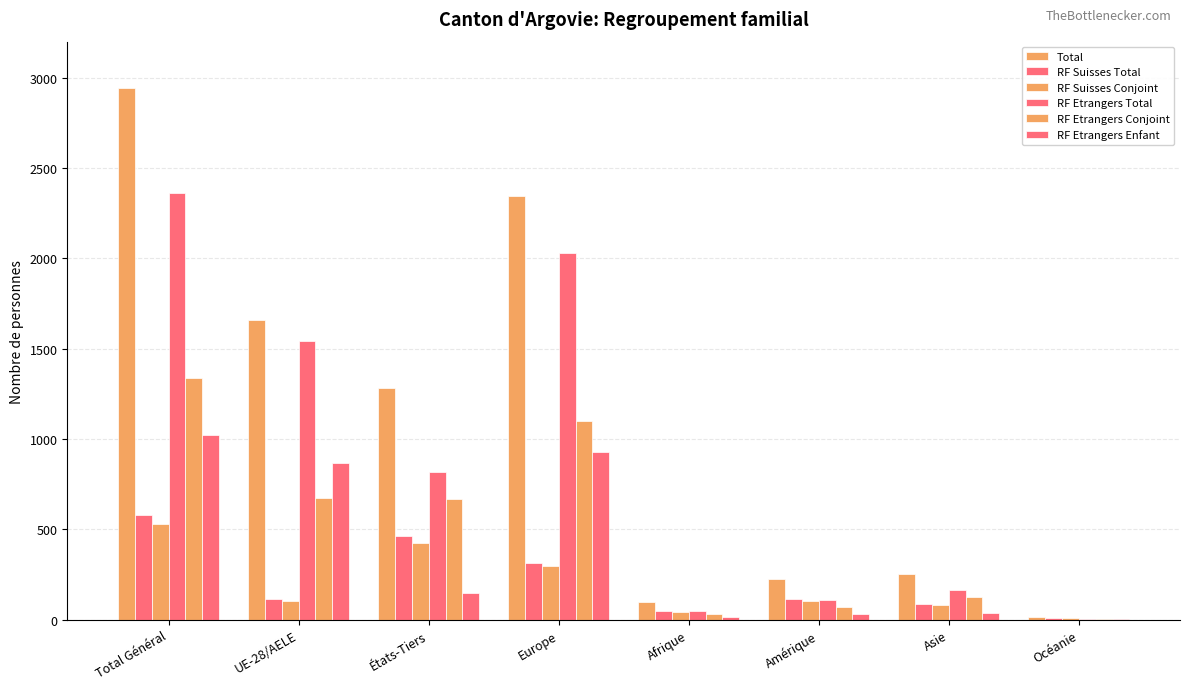

Are the bars grouped side by side (vs. stacked)?

Yes